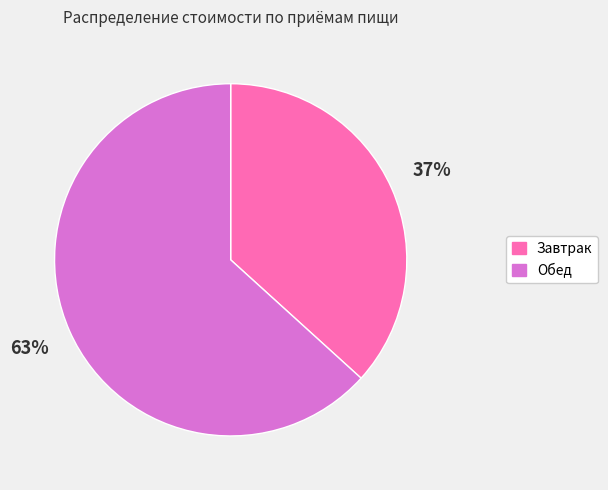

To the nearest percent, what is the combined percentage of Обед and Завтрак?

100%